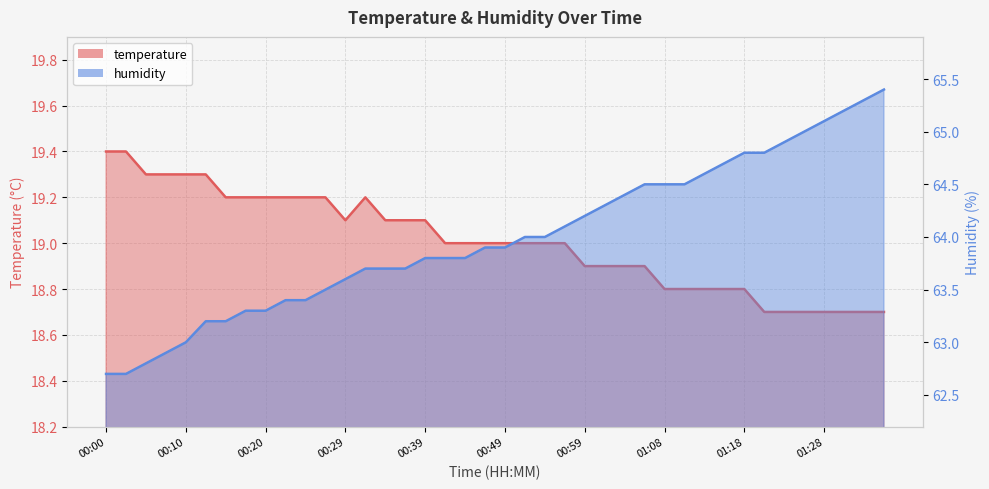

What is the total value across all series at 00:29?

82.7